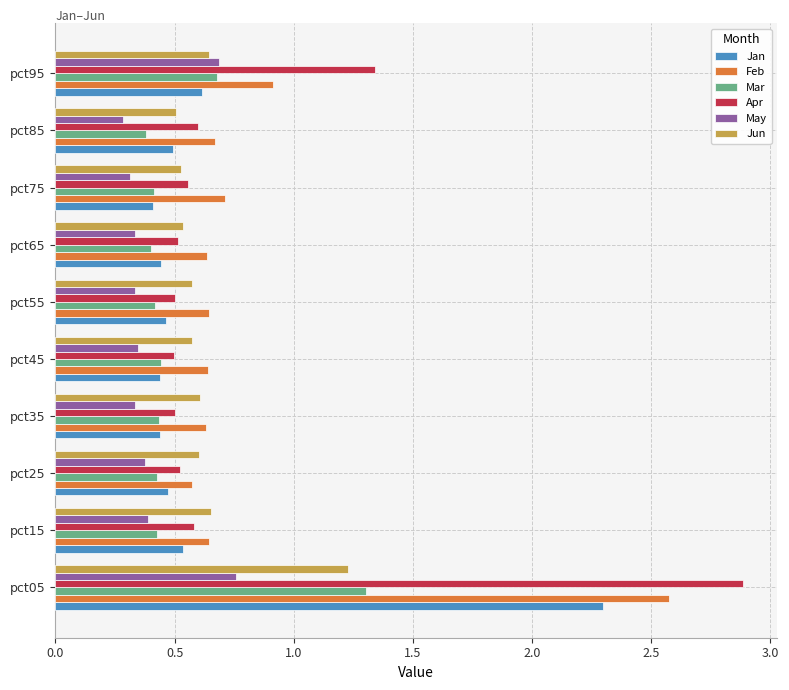

What is the sum of the Feb values at pct75 and pct55?

1.4